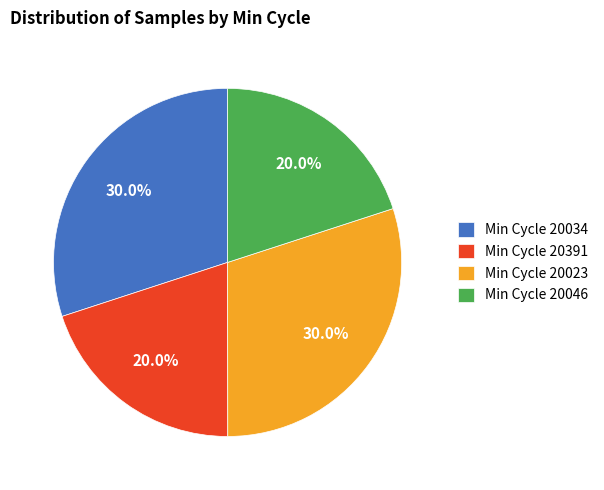

To the nearest percent, what is the average slice percentage?

25%